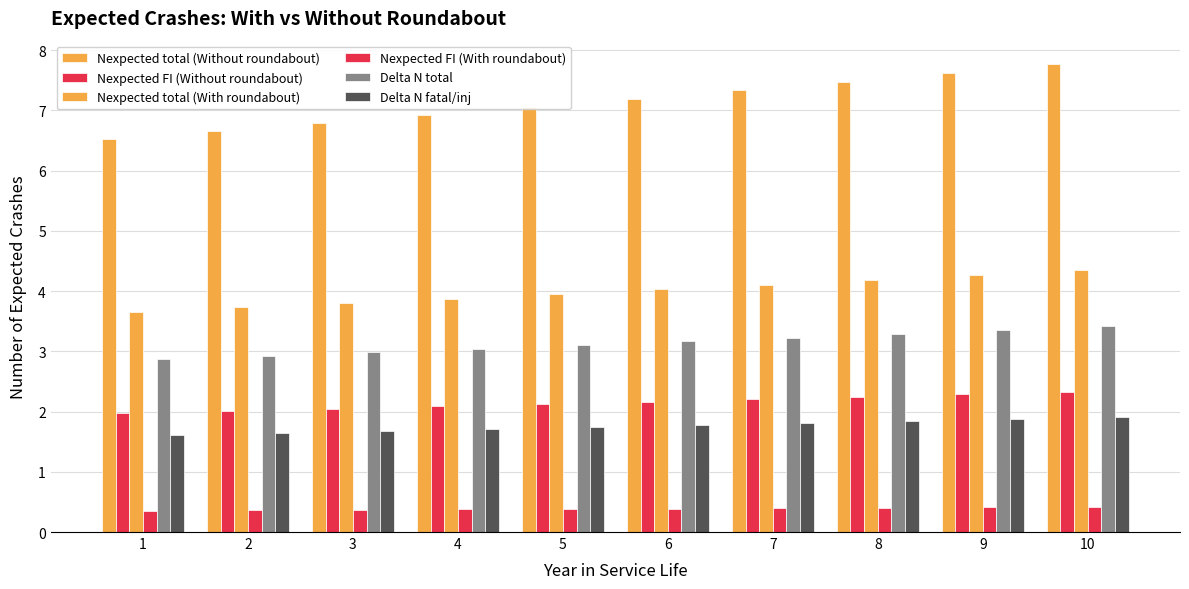

List the labels in order of Nexpected total (With roundabout) value, smallest first.

1, 2, 3, 4, 5, 6, 7, 8, 9, 10